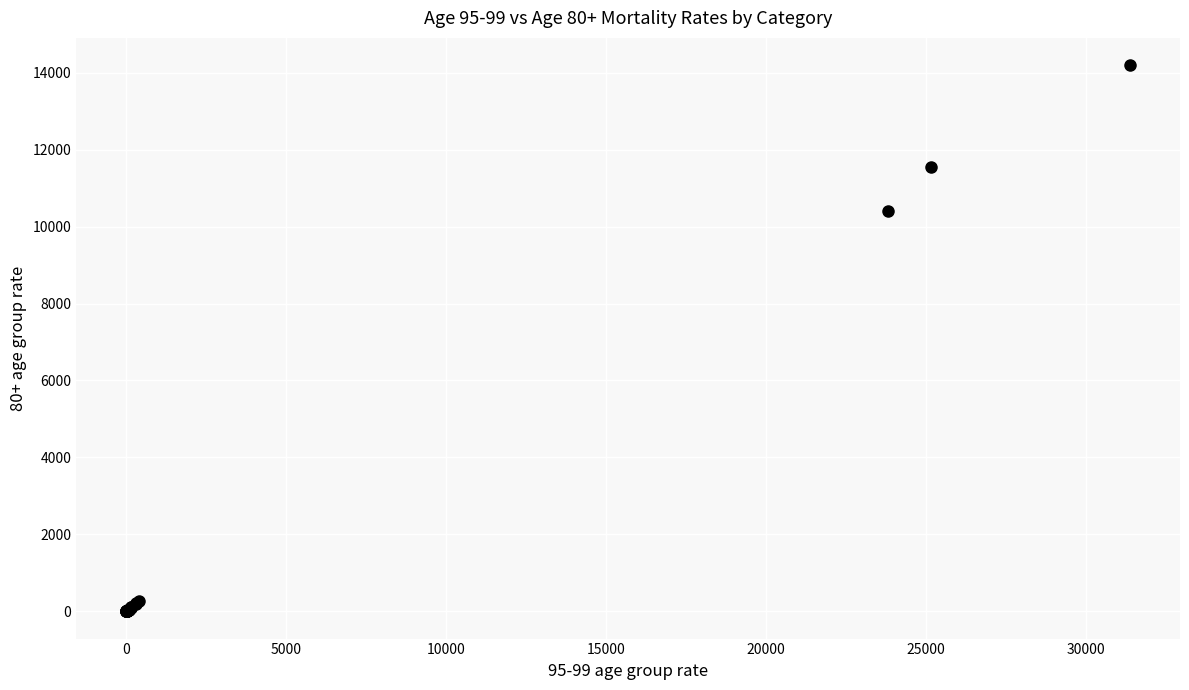

What Y value in the scatter plot is closest to 7097?

10408.6